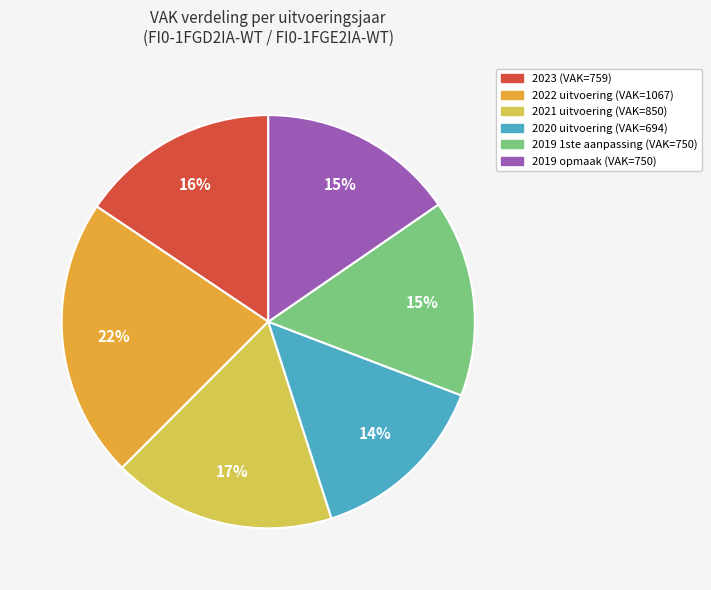

What is the smallest slice in the pie chart?

2020 uitvoering (VAK=694)